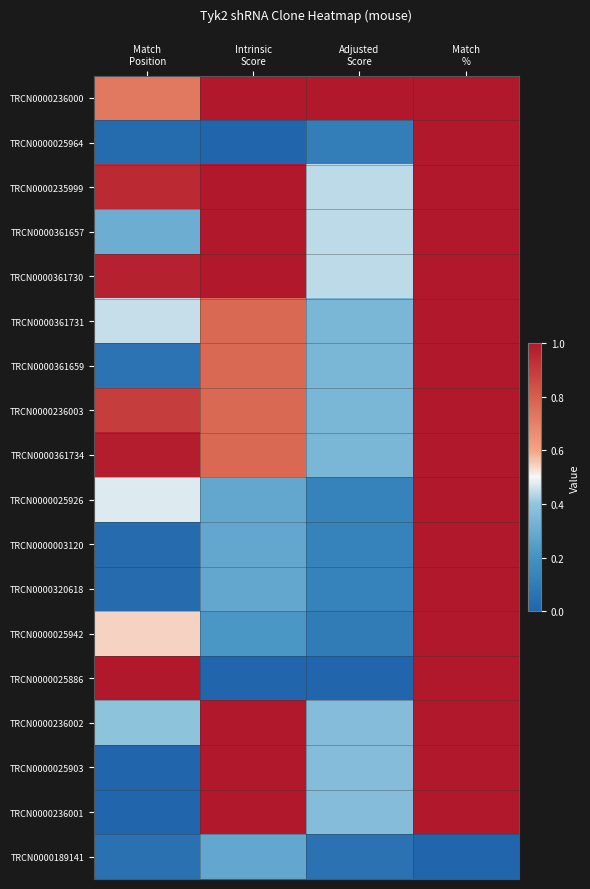

How many distinct data groups are displayed?

18